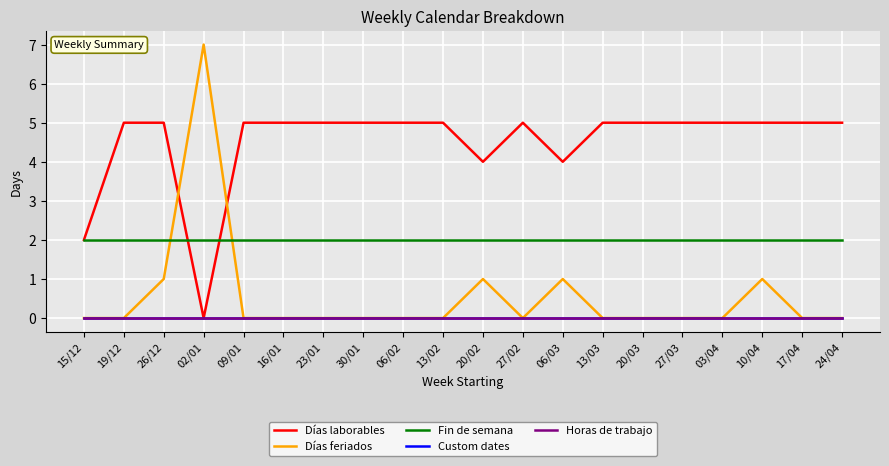

List the series in order of their peak value, lowest first.

Custom dates, Horas de trabajo, Fin de semana, Días laborables, Días feriados